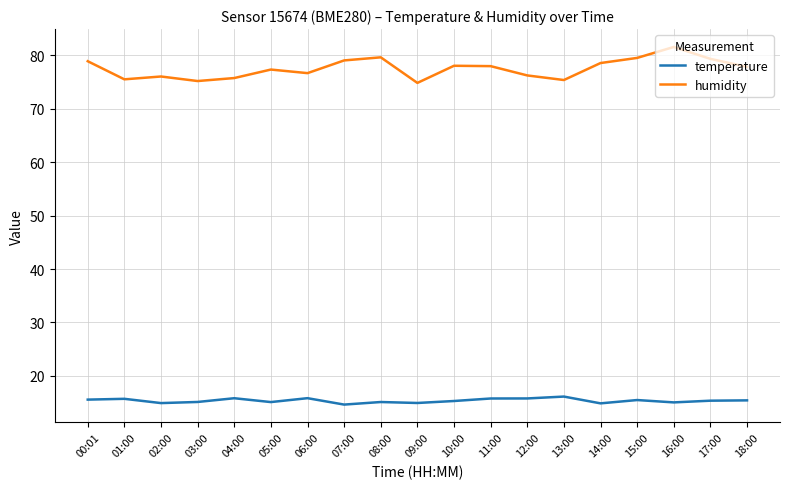

True or false: temperature and humidity cross at least once.

False